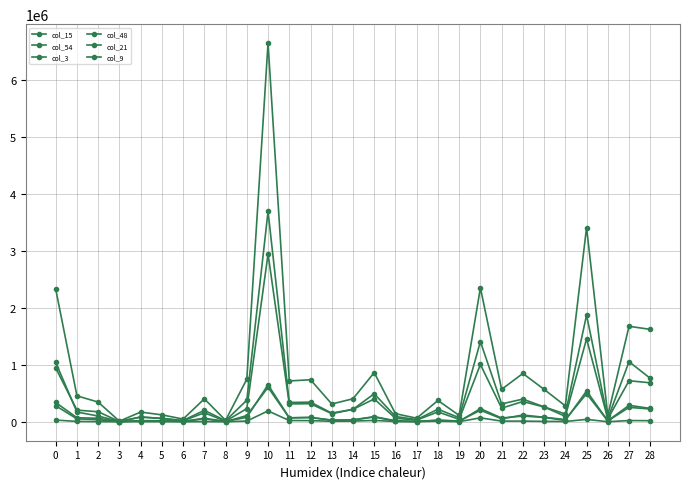

Does the chart have visible grid lines?

Yes